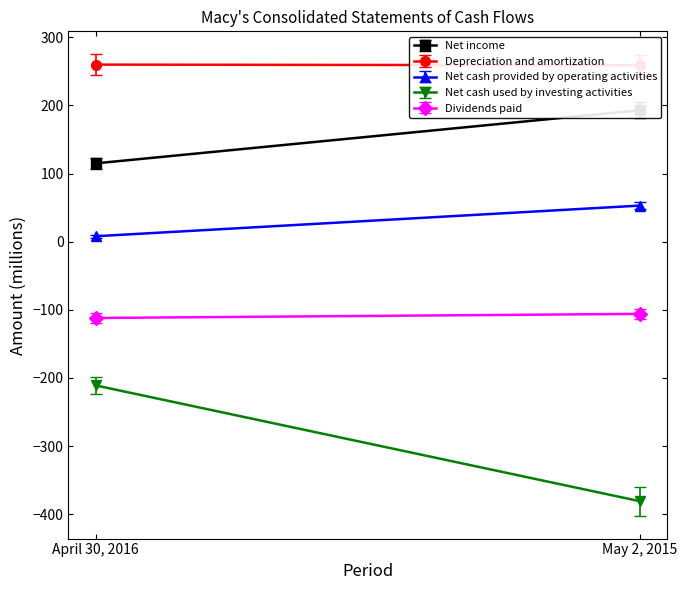

At how many categories does at least one series exceed 169?

2